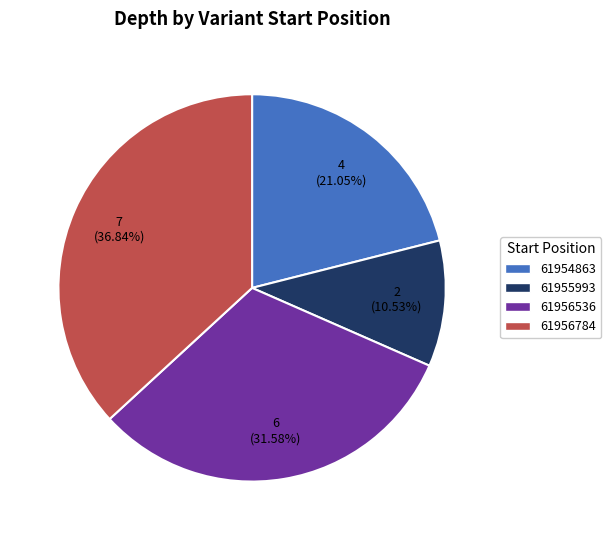

Between 61955993 and 61956536, which is larger?

61956536